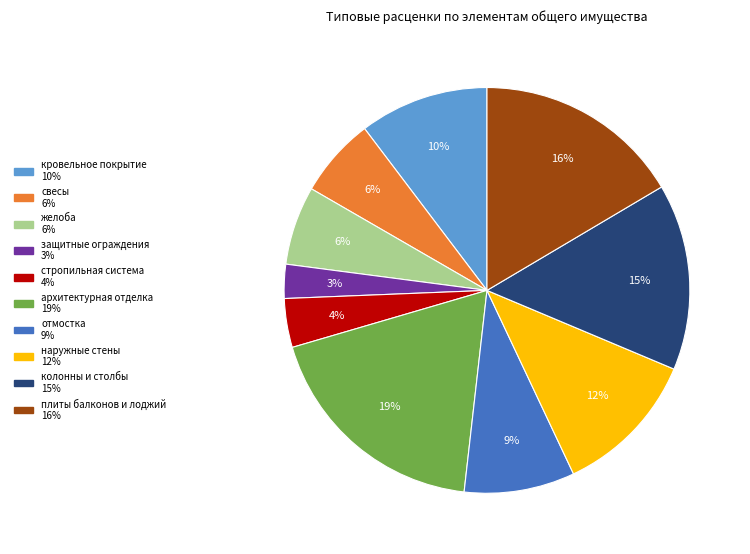

To the nearest percent, what is the average slice percentage?

10%